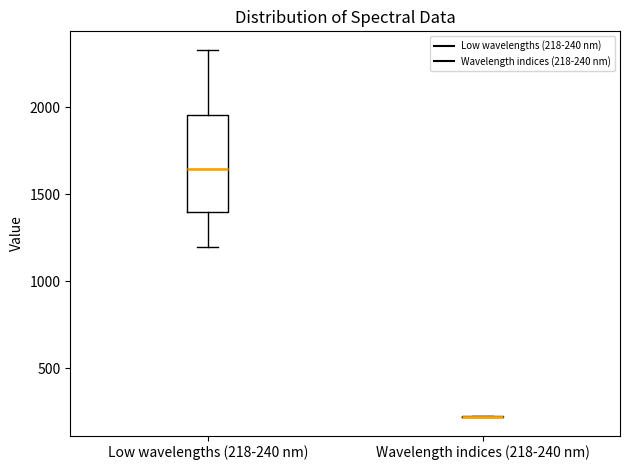

Reading left to right, read every box against the y-axis: the position of its median line, the range the box covers, and the ends of its whiskers. The values are not printed on the chart, so give them approximately, as read against the axis.

Low wavelengths (218-240 nm): median 1650, box 1400 to 1950, whiskers 1200 to 2350
Wavelength indices (218-240 nm): box collapsed to a line at 200, whiskers 200 to 200